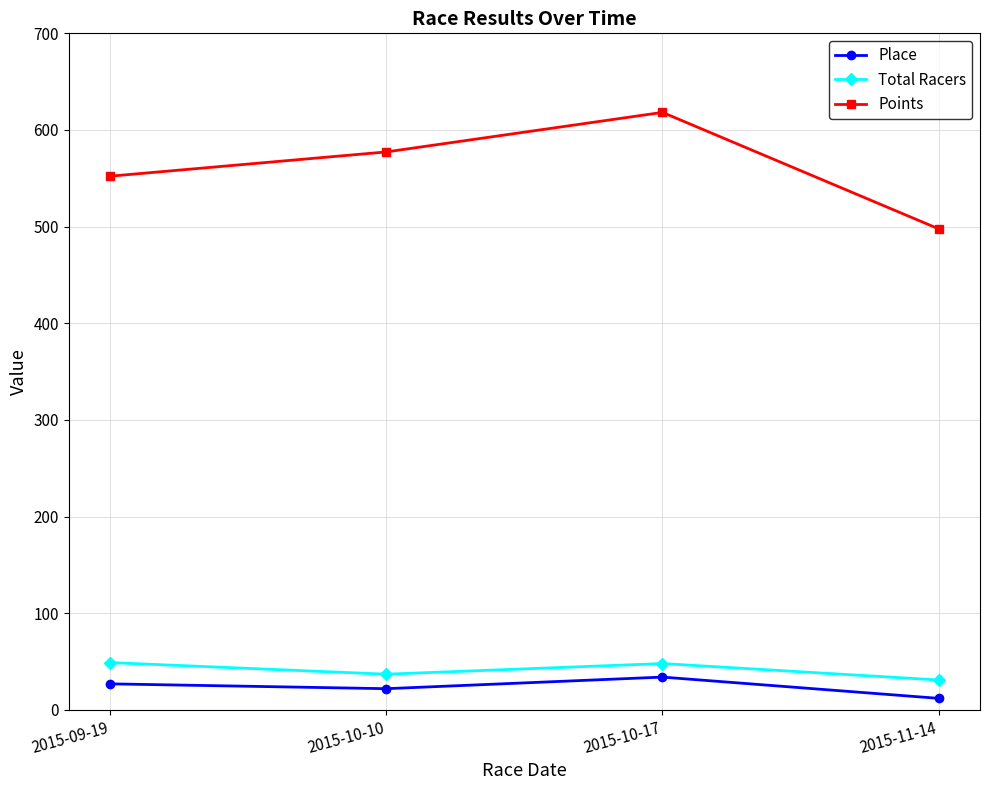

What is the label of the 4th point from the right?

2015-09-19